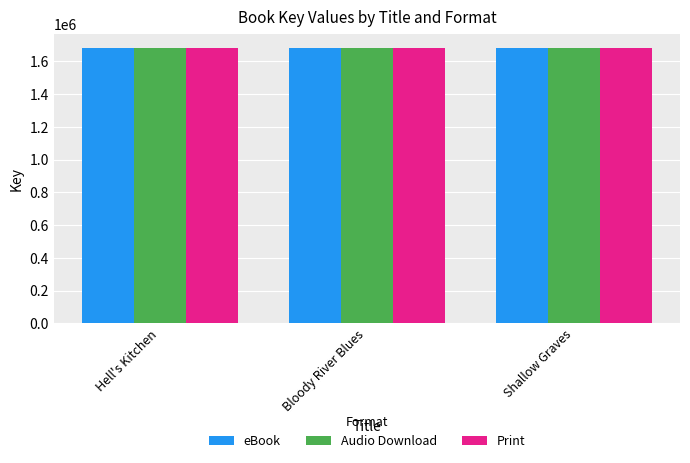

What position from the left is Bloody River Blues?

2